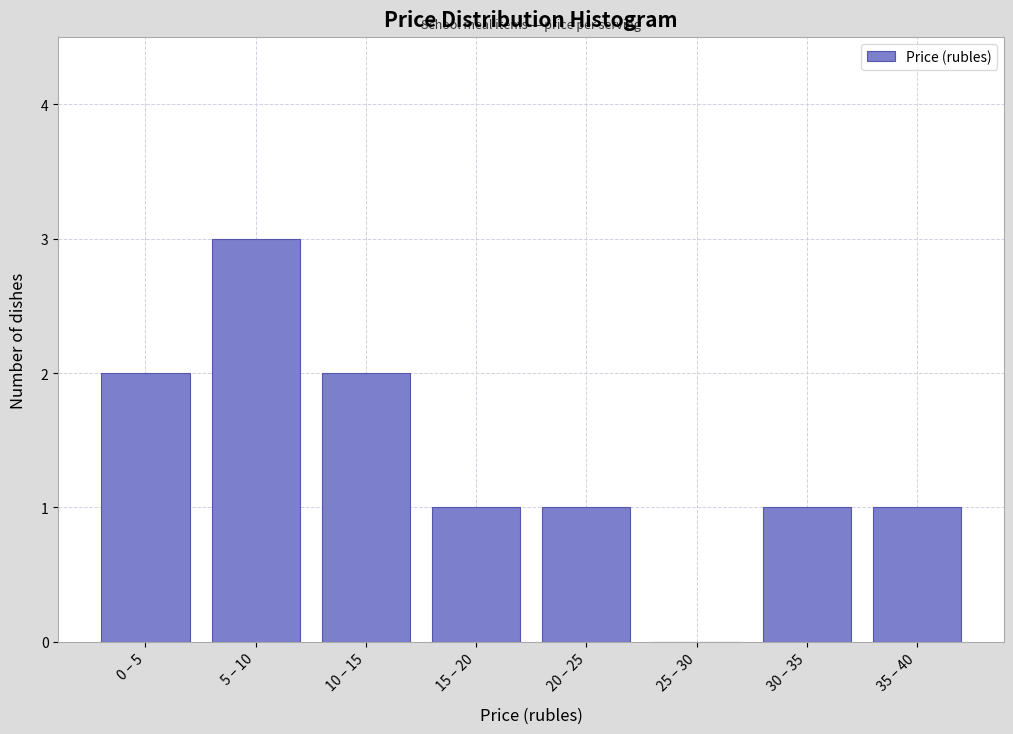

Reading left to right, list all the values displayed in this chart.

0 – 5=2	5 – 10=3	10 – 15=2	15 – 20=1	20 – 25=1	25 – 30=0	30 – 35=1	35 – 40=1